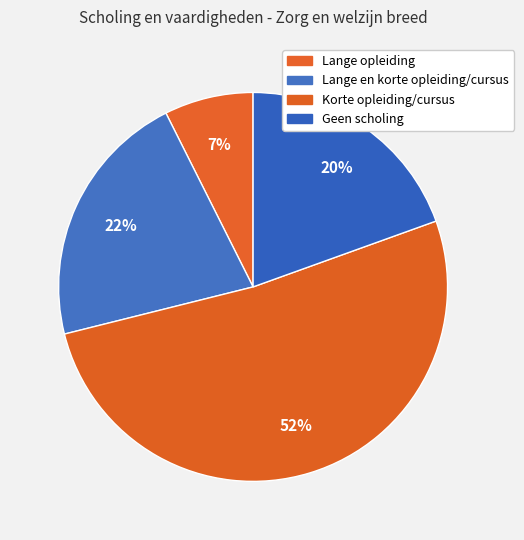

How many segments does this pie chart have?

4